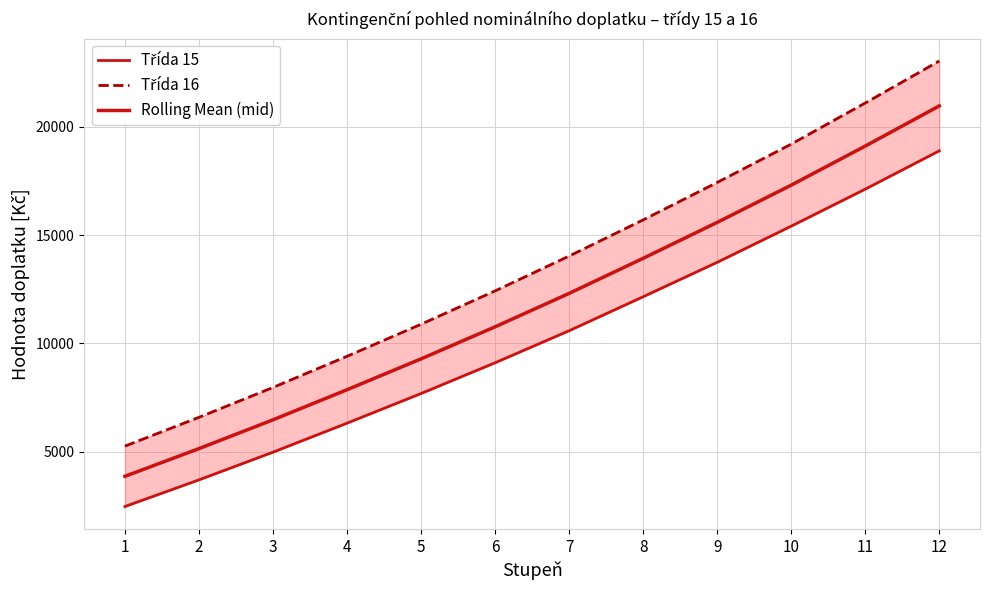

True or false: Třída 15 and Třída 16 cross at least once.

False